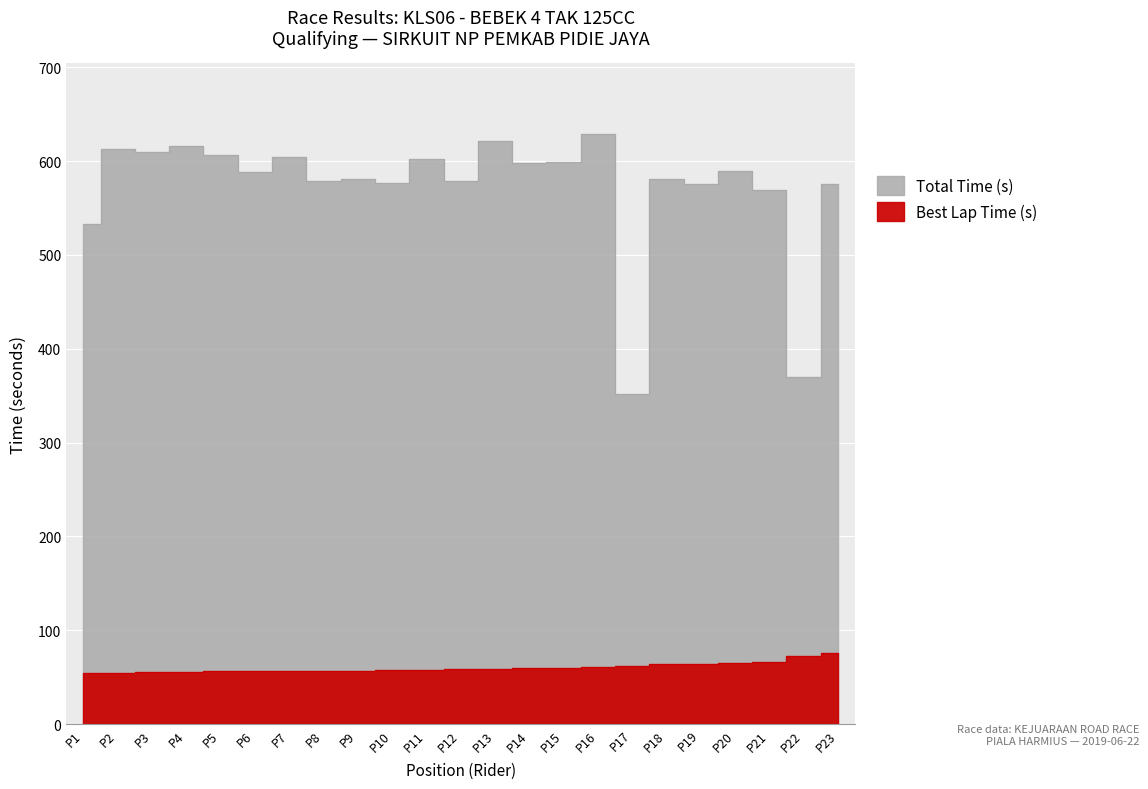

True or false: Best Lap Time (s) and Total Time (s) intersect in this chart.

False